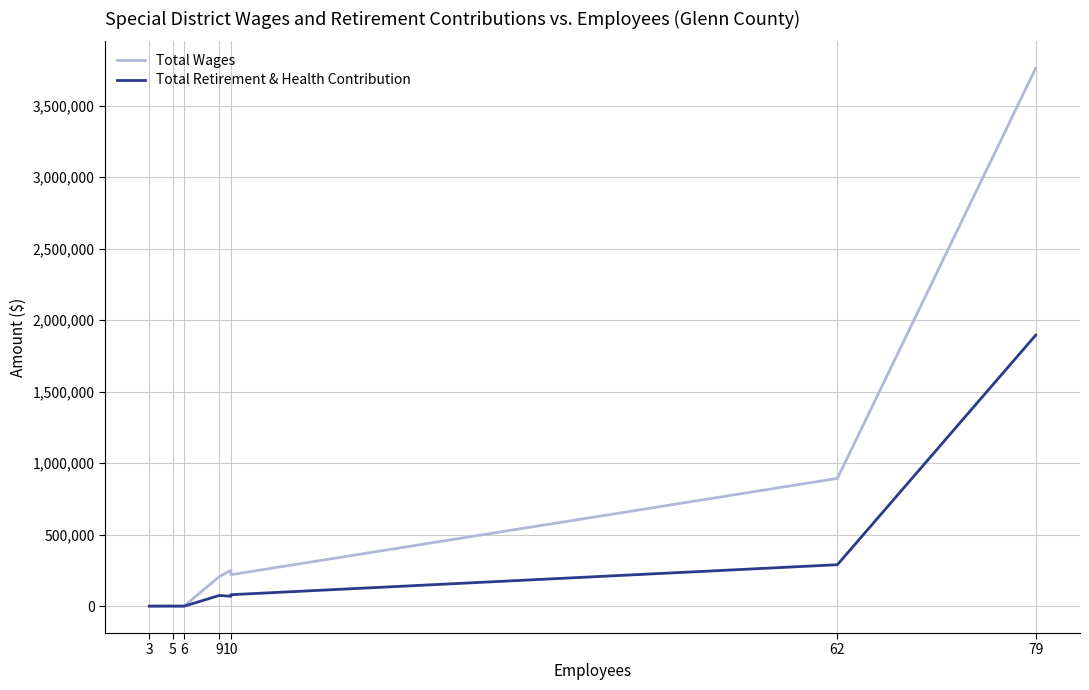

Which has a higher value, 10 or 5?

10